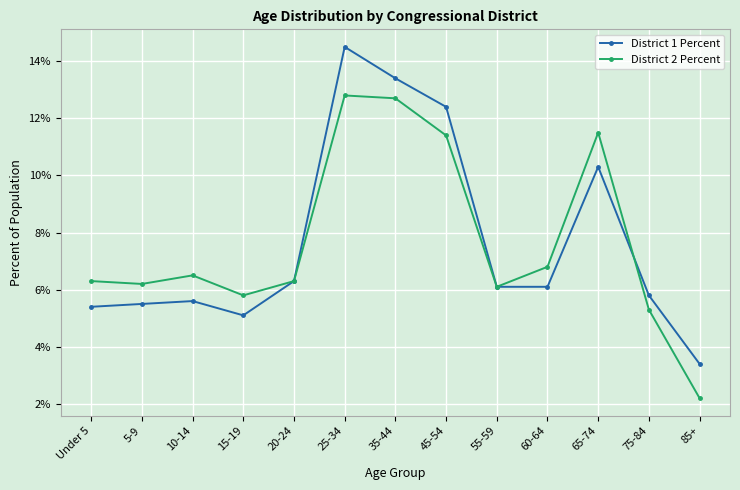

Reading left to right, what are all the values shown in this chart?

District 1 Percent: Under 5=0.1	5-9=0.1	10-14=0.1	15-19=0.1	20-24=0.1	25-34=0.1	35-44=0.1	45-54=0.1	55-59=0.1	60-64=0.1	65-74=0.1	75-84=0.1	85+=0.0
District 2 Percent: Under 5=0.1	5-9=0.1	10-14=0.1	15-19=0.1	20-24=0.1	25-34=0.1	35-44=0.1	45-54=0.1	55-59=0.1	60-64=0.1	65-74=0.1	75-84=0.1	85+=0.0